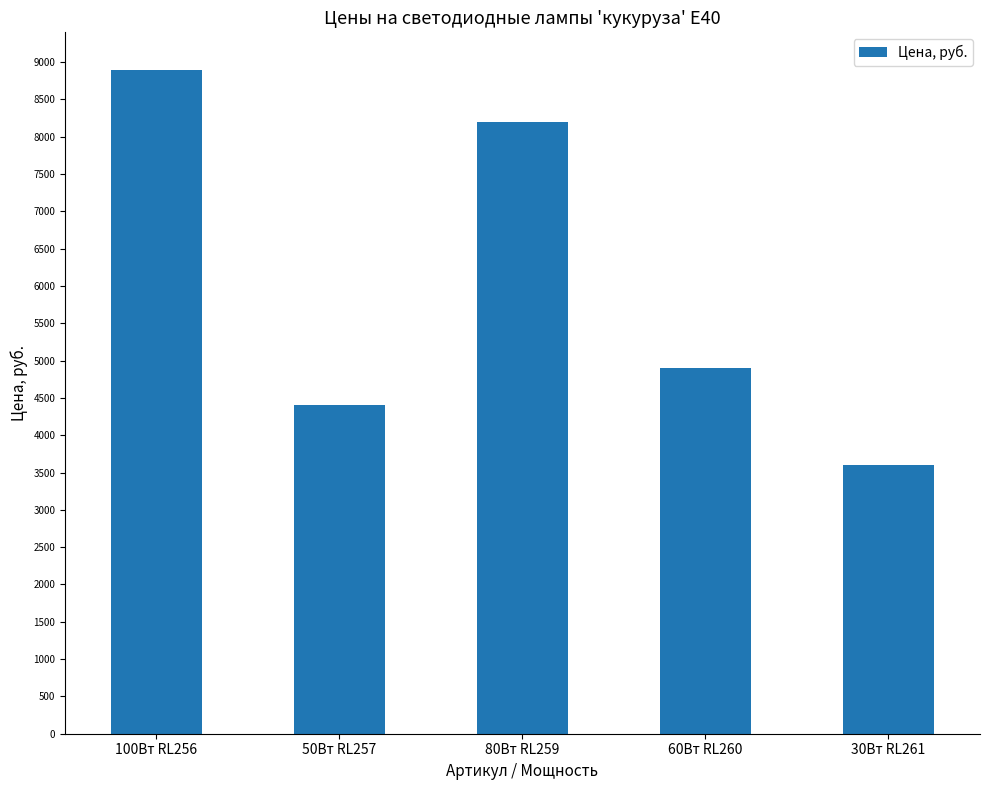

How many values are below 4900?

2